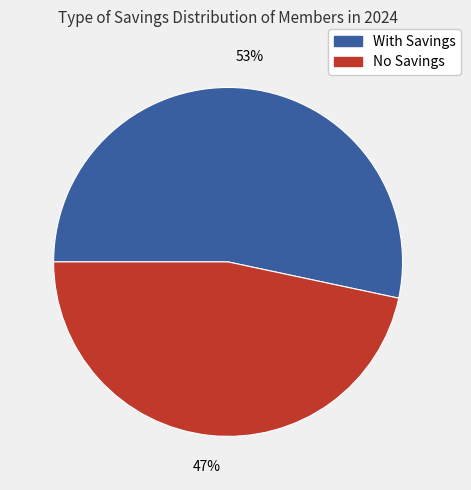

To the nearest percent, what is the average slice percentage?

50%